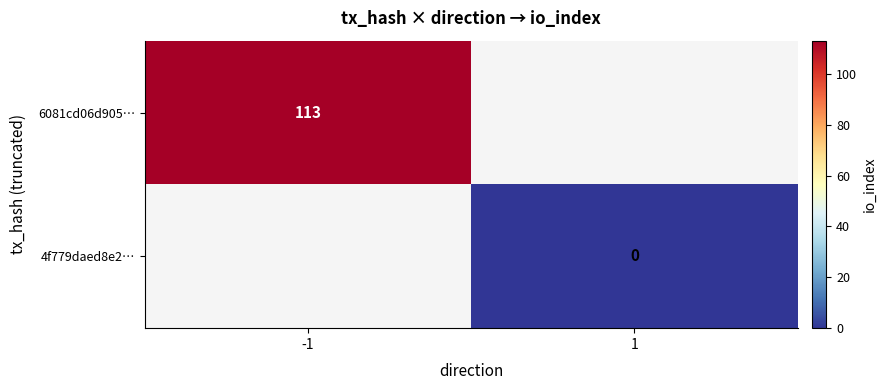

Which series has the widest spread of values?

6081cd06d905…